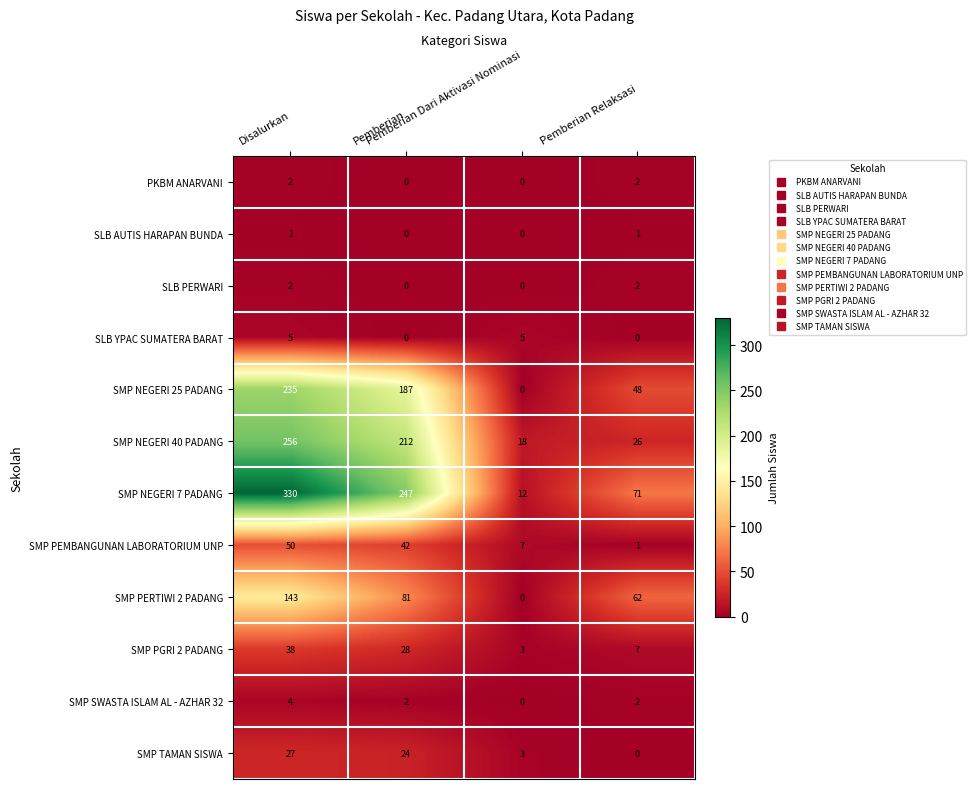

What is the difference between the highest and lowest values at Disalurkan?

329